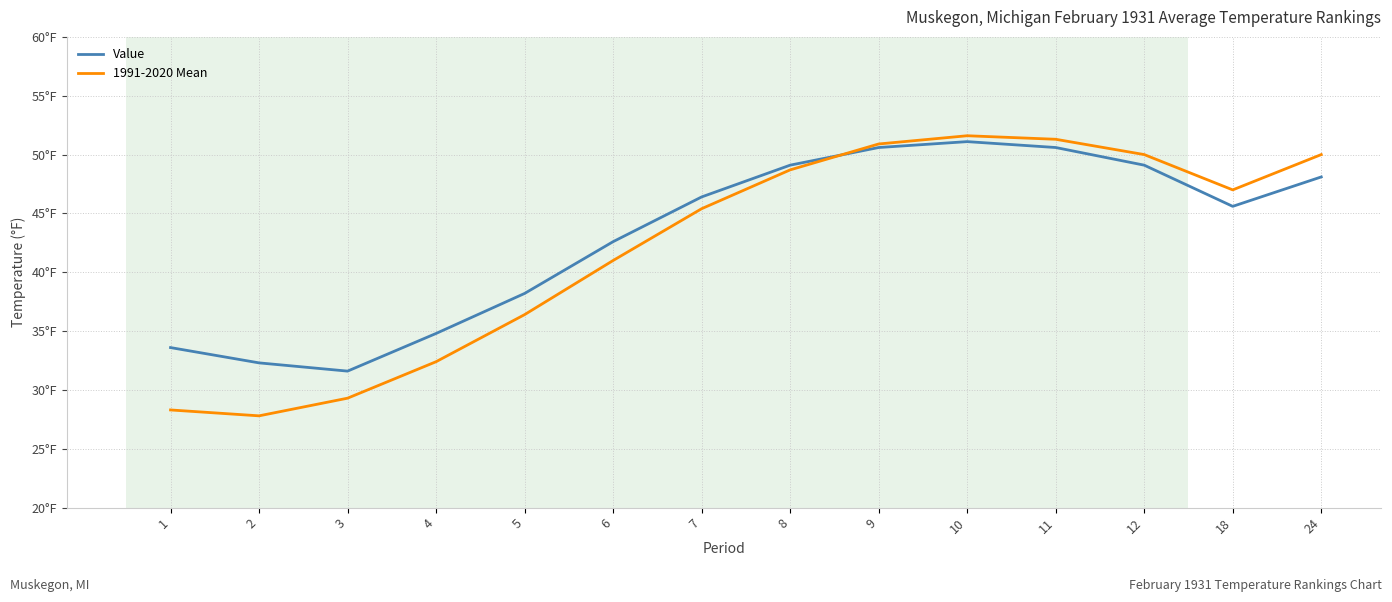

What is the value of the Value point at the 13th from the left?

45.6